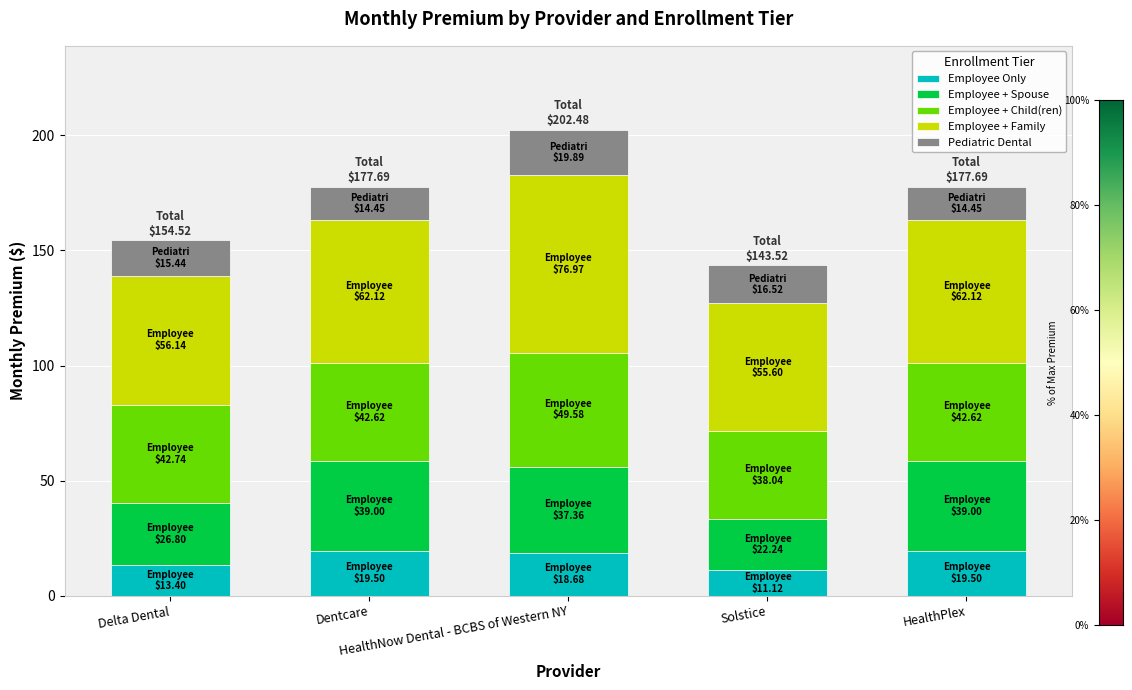

What is the average value of the Employee Only series?

16.4